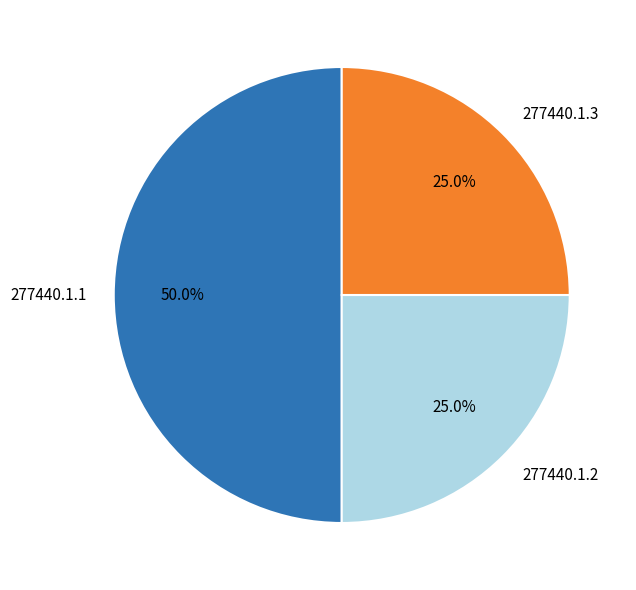

To the nearest percent, what is the difference between the largest and smallest slice percentages?

25%